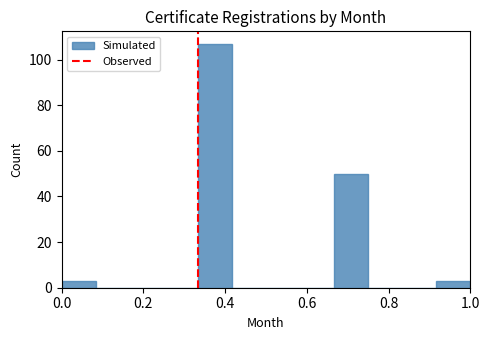

Reading left to right, transcribe this chart: for each bar, give the range it covers on the x-axis and its height. Neither the bar edges nor the heights are printed on the chart, so give them approximately, as read against the axes.

0.00 to 0.08: 4
0.08 to 0.16: 0
0.16 to 0.24: 0
0.24 to 0.34: 0
0.34 to 0.42: 108
0.42 to 0.50: 0
0.50 to 0.58: 0
0.58 to 0.66: 0
0.66 to 0.74: 50
0.74 to 0.84: 0
0.84 to 0.92: 0
0.92 to 1.00: 4